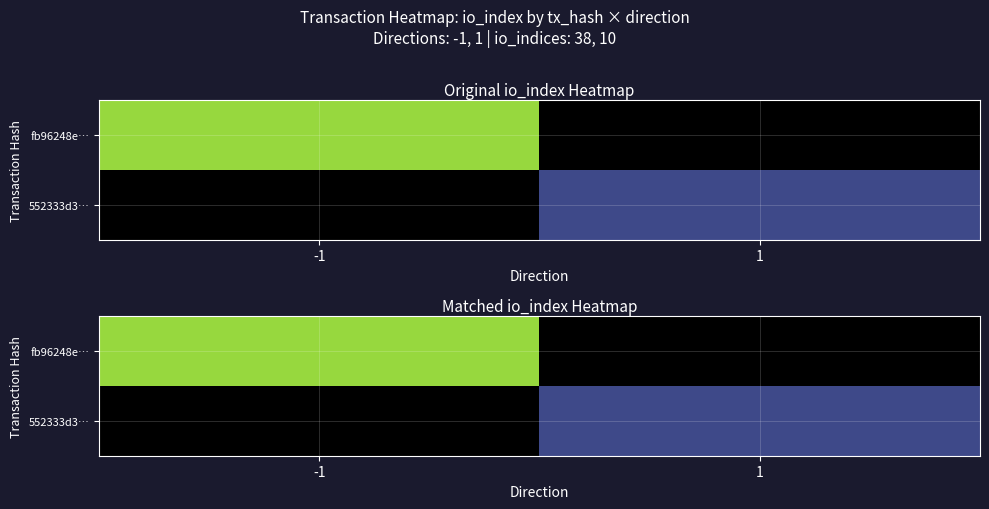

Which has a higher value, 1 or -1?

-1